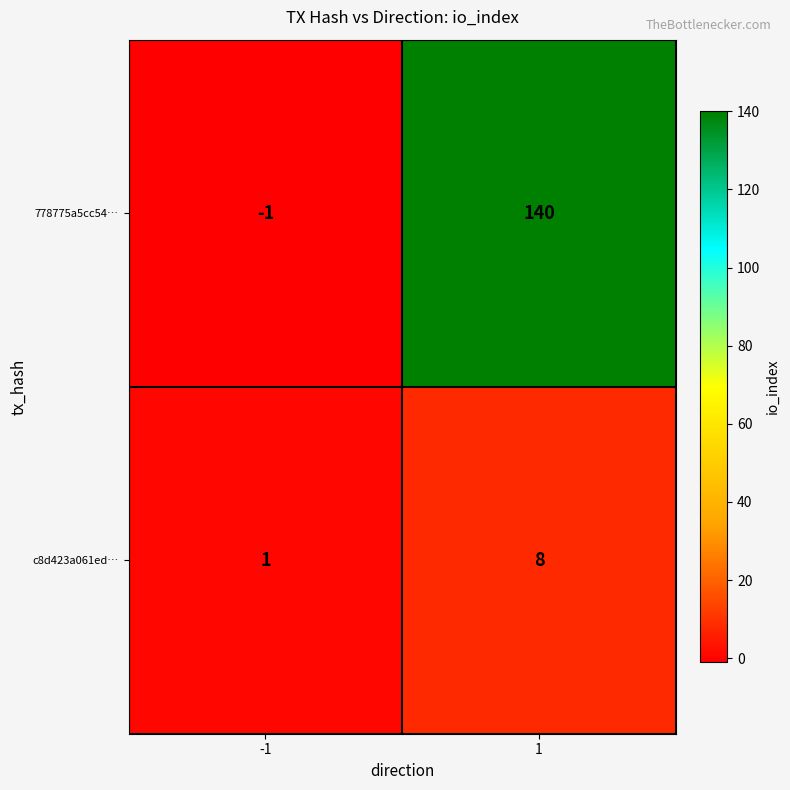

The value of c8d423a061ed… at -1 is 2. True or false?

False